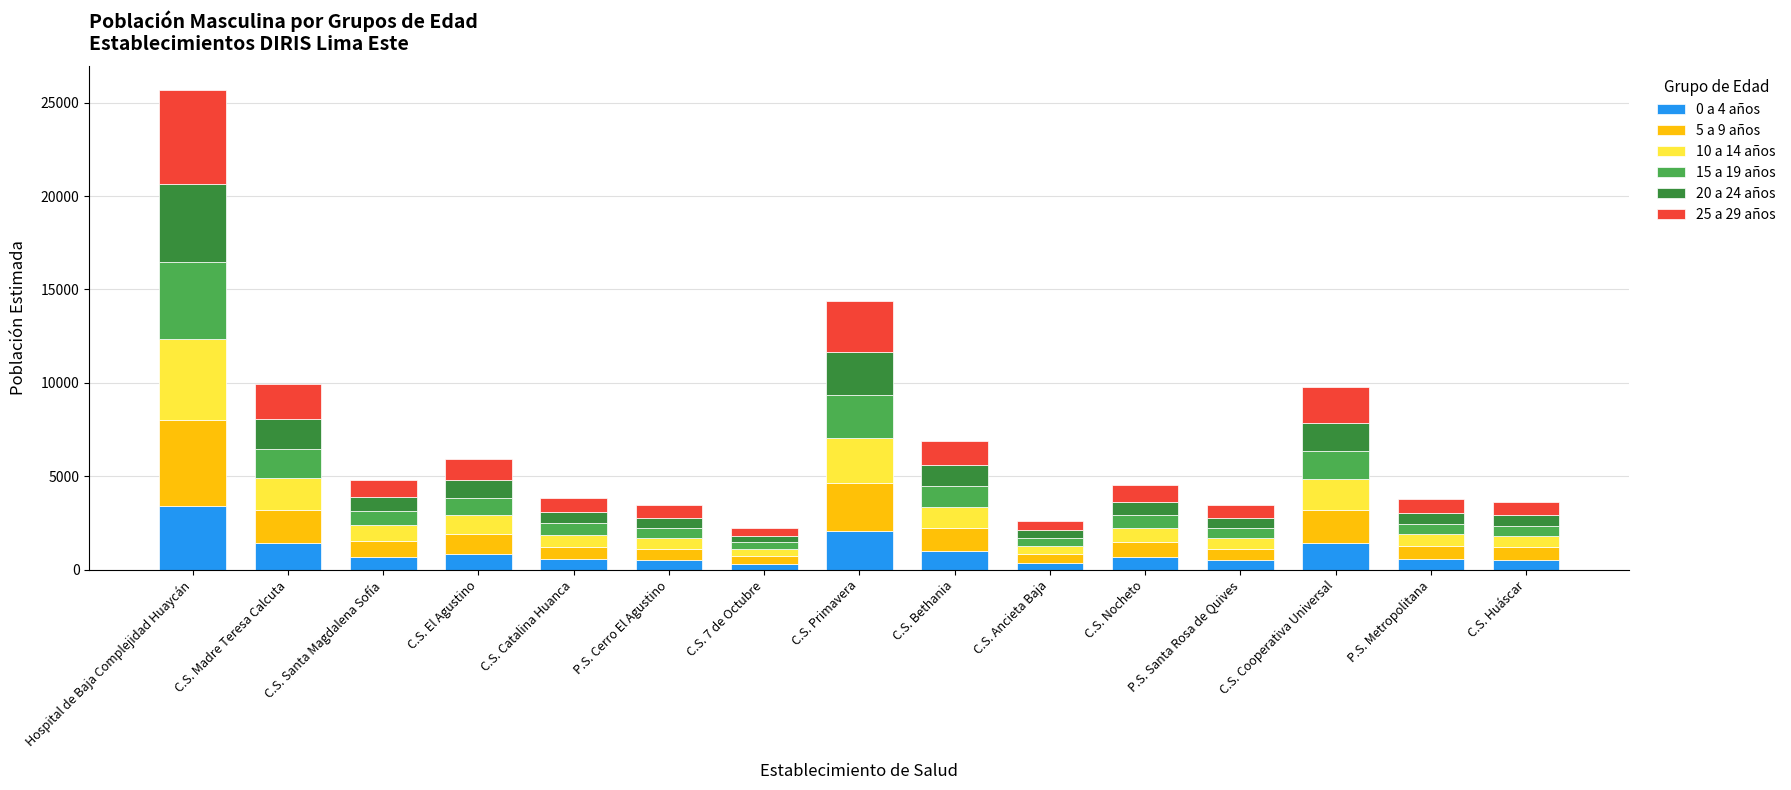

How many bars are there in total?

15